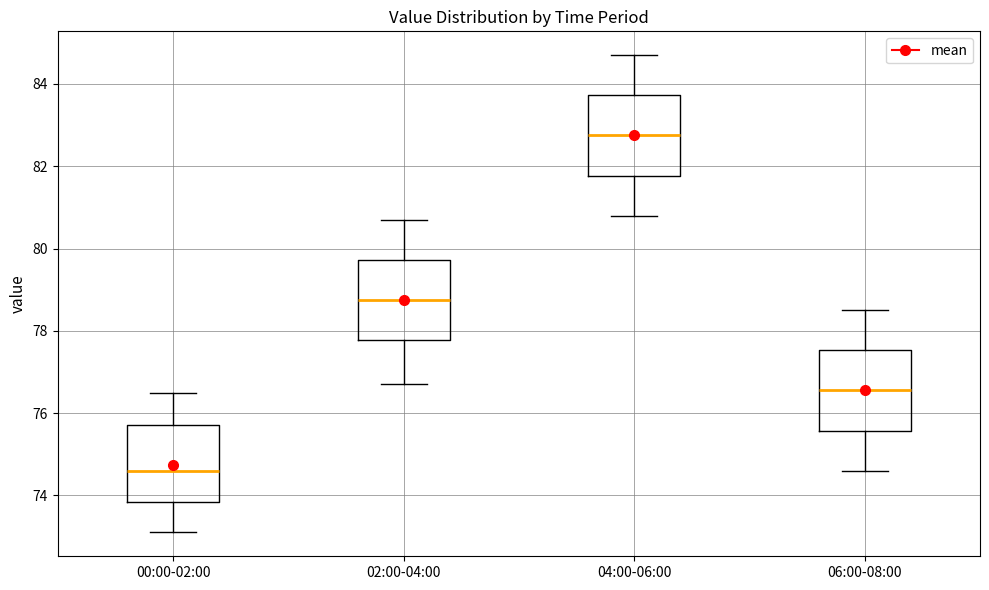

Where does the upper whisker of the box for 06:00-08:00 end on the y-axis? The values are not printed on the chart, so give them approximately, as read against the axis.

78.6